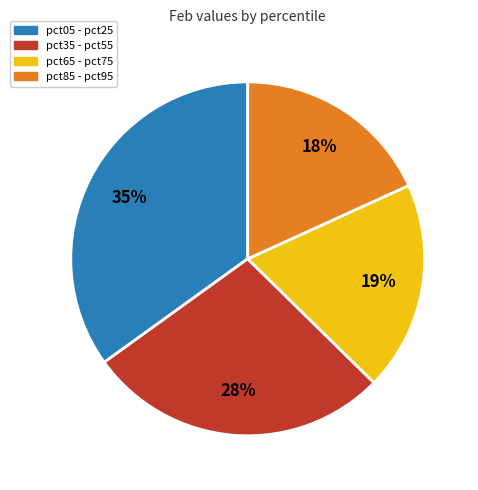

Is there any slice that represents more than half of the pie?

No